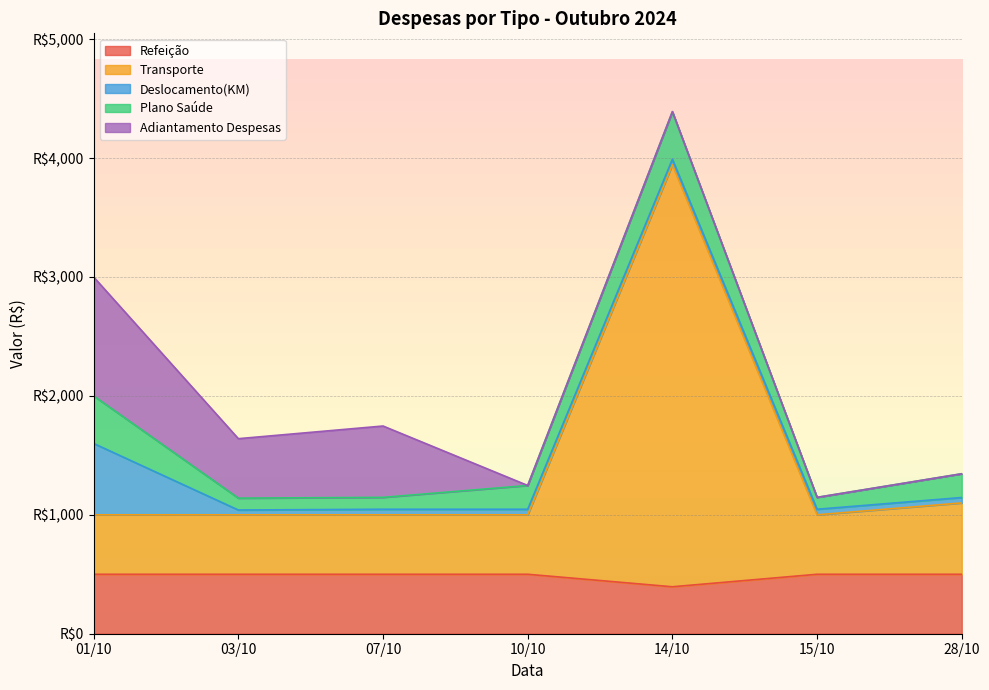

Which category has the highest value across all series?

14/10